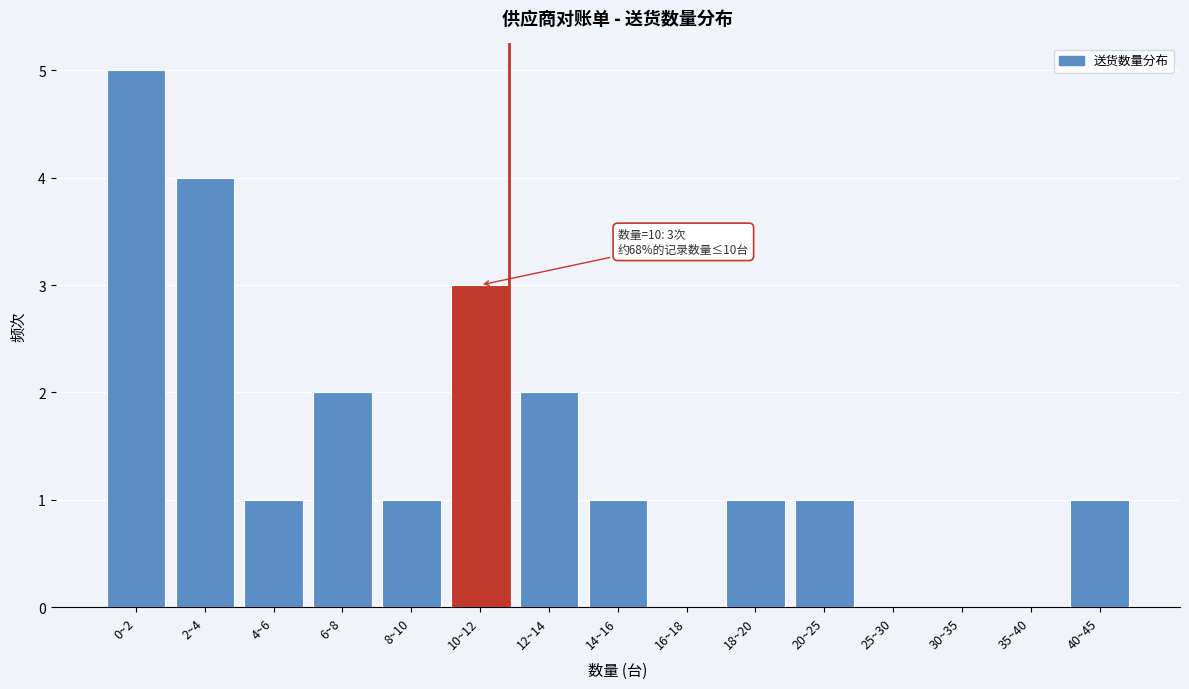

Reading left to right, transcribe all the data shown in this chart.

0~2=5	2~4=4	4~6=1	6~8=2	8~10=1	10~12=3	12~14=2	14~16=1	16~18=0	18~20=1	20~25=1	25~30=0	30~35=0	35~40=0	40~45=1